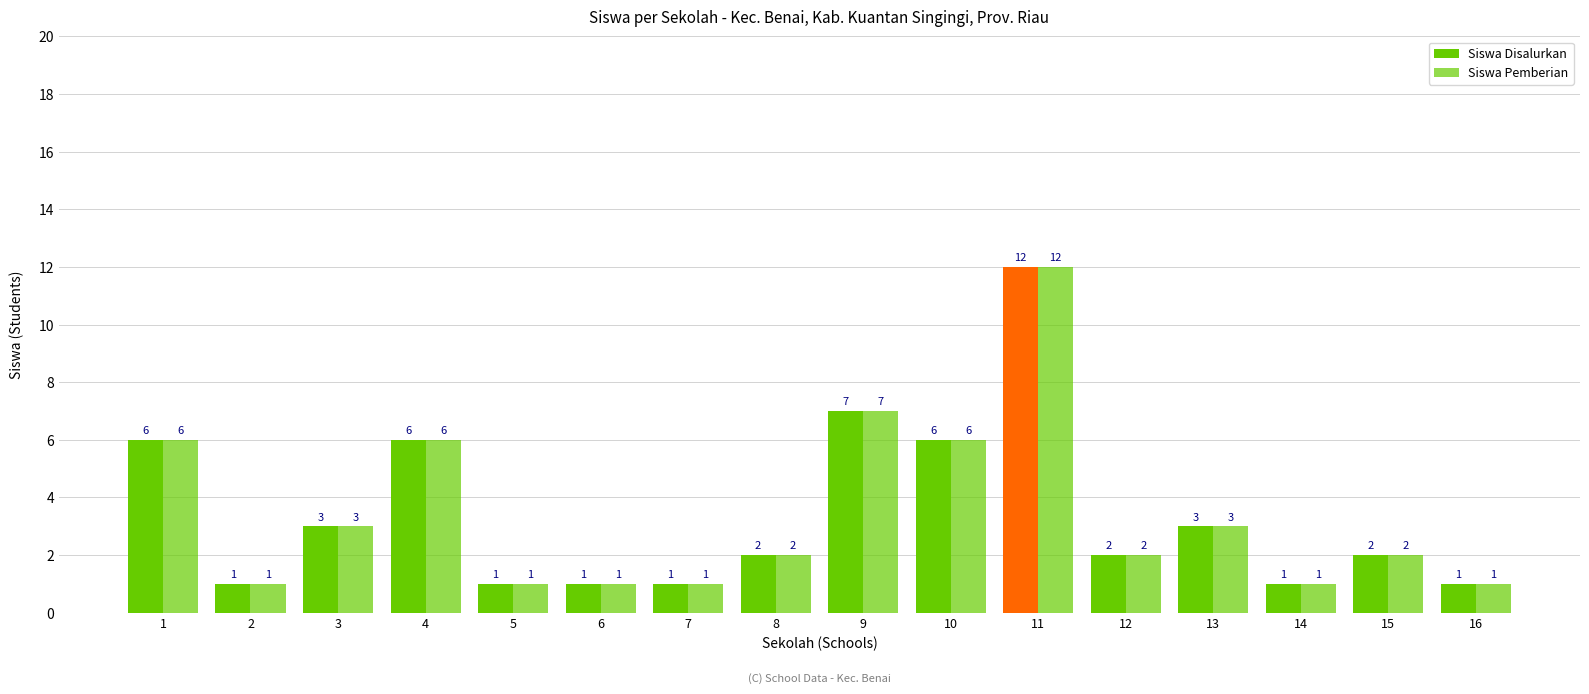

What is the sum of all Siswa Pemberian values?

55